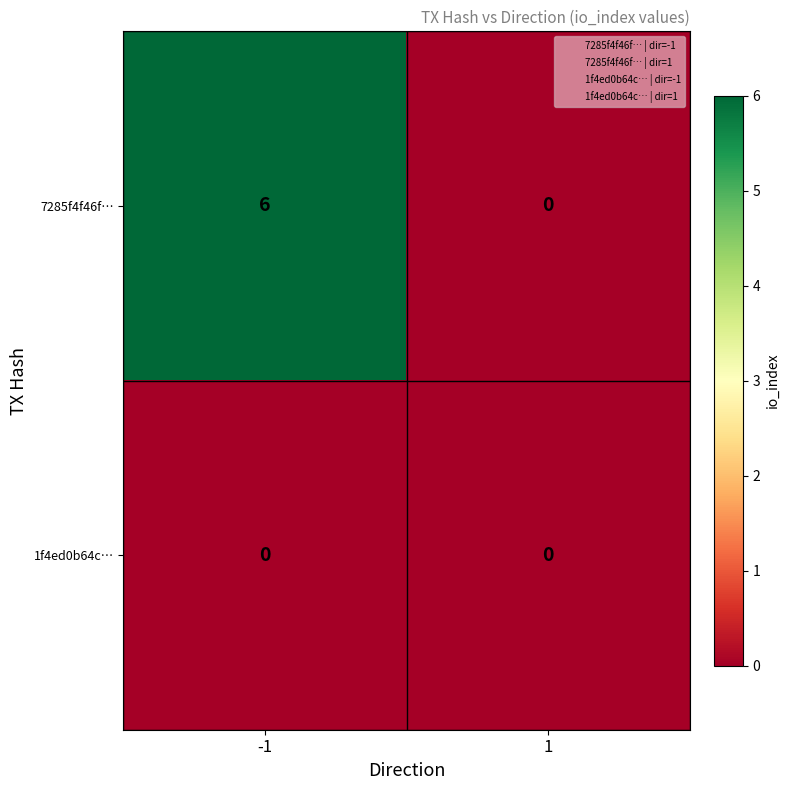

Which series has the largest total across all categories?

7285f4f46f…